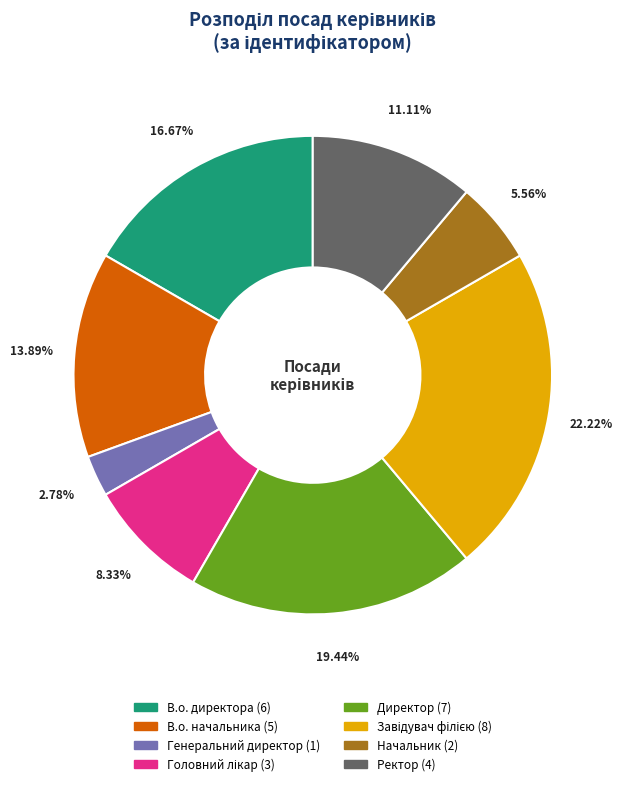

Which has a higher value, Генеральний директор or Директор?

Директор